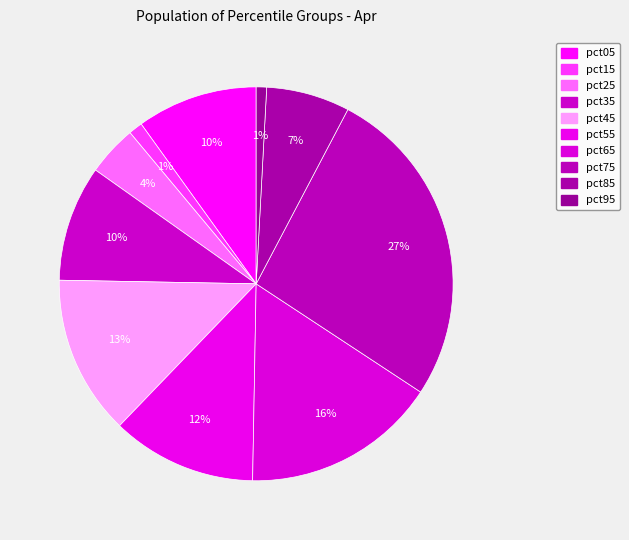

What is the largest slice in the pie chart?

pct75